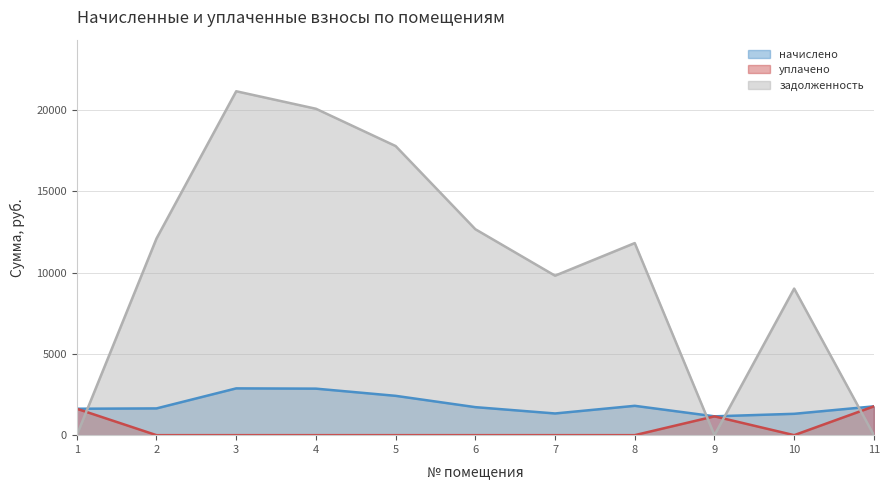

What is the value of the уплачено point at the 9th from the left?

1158.0